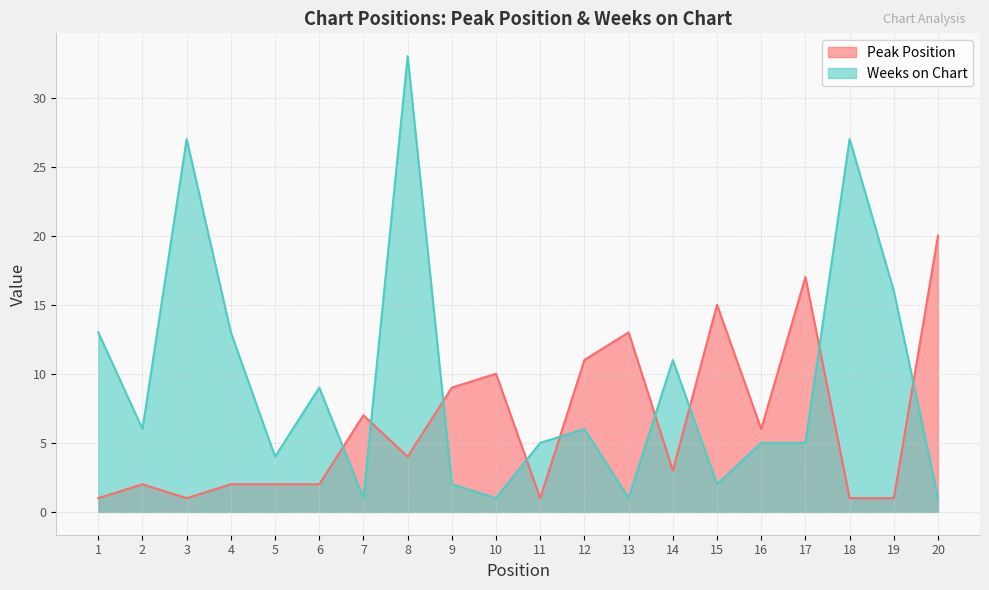

After their last crossing, which series has the higher values: Weeks on Chart or Peak Position?

Peak Position